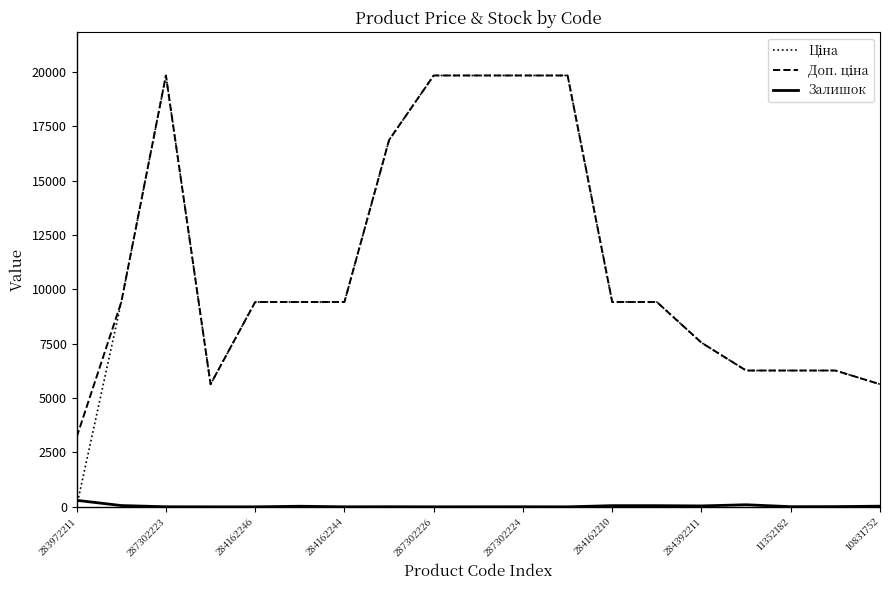

What is the maximum value shown in the chart?

19831.1